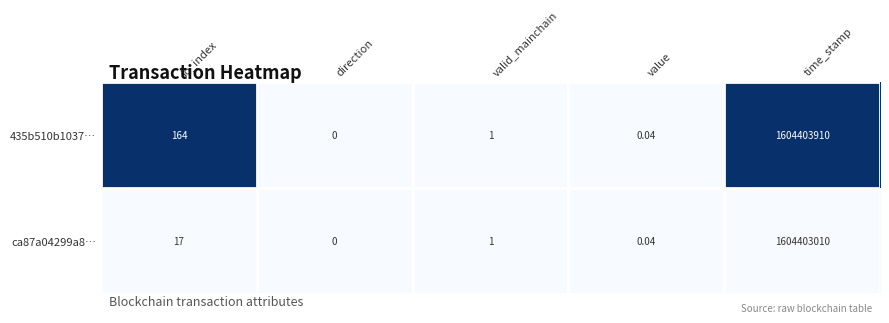

At which category is the sum across all series the highest?

time_stamp